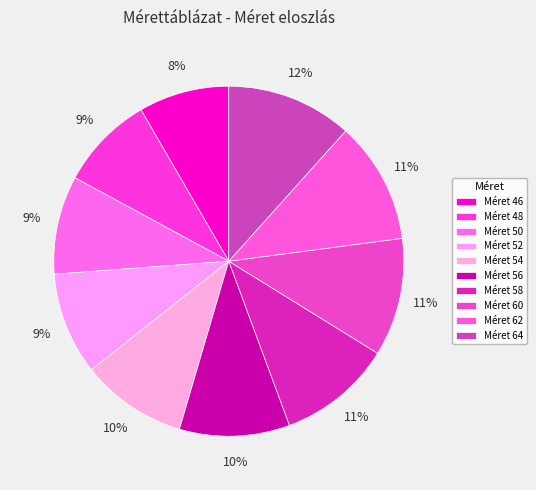

Which category has the biggest portion of the pie?

64